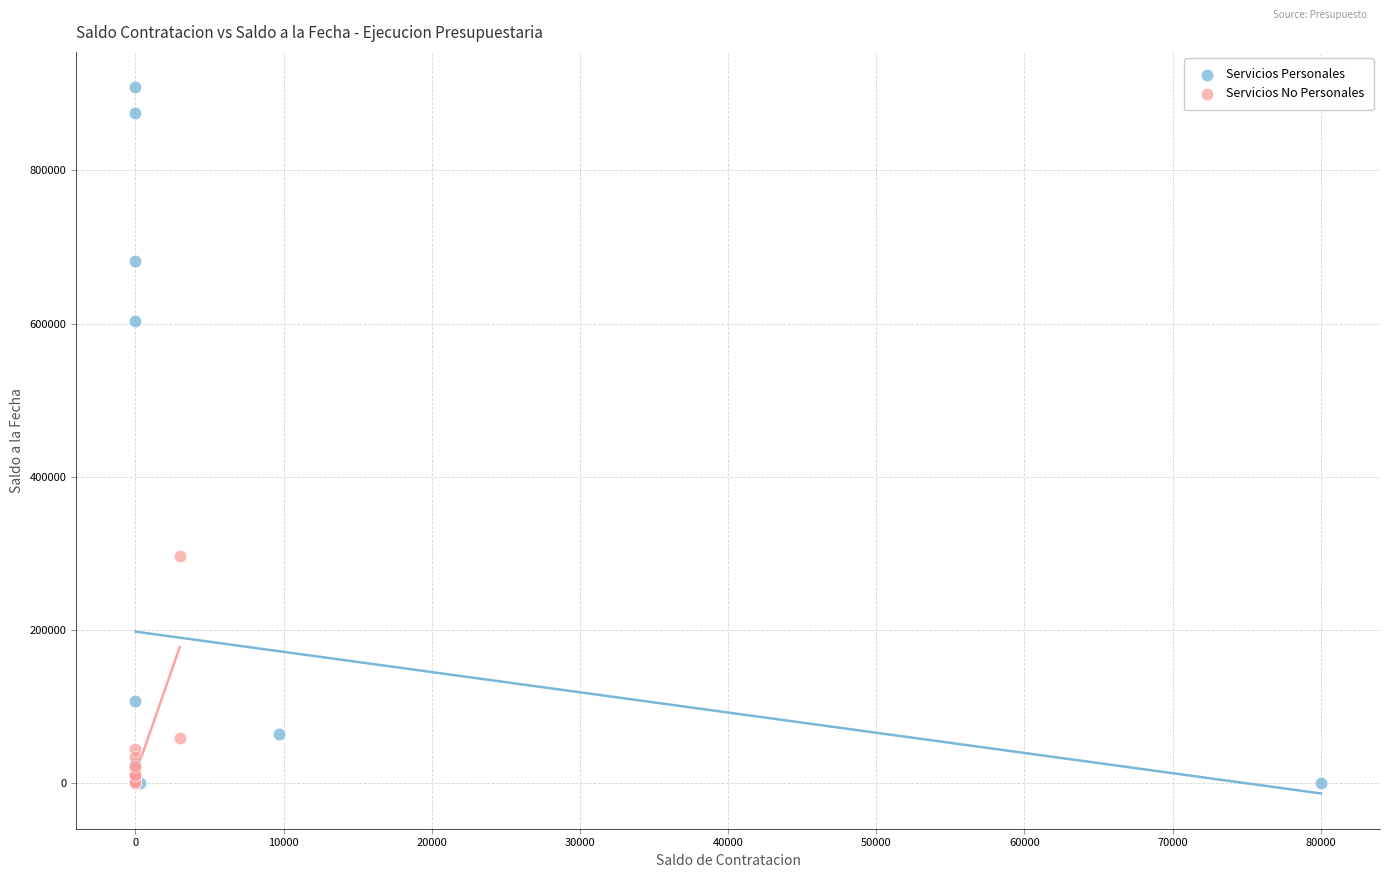

Which series has the largest Y range (max minus min)?

Servicios Personales